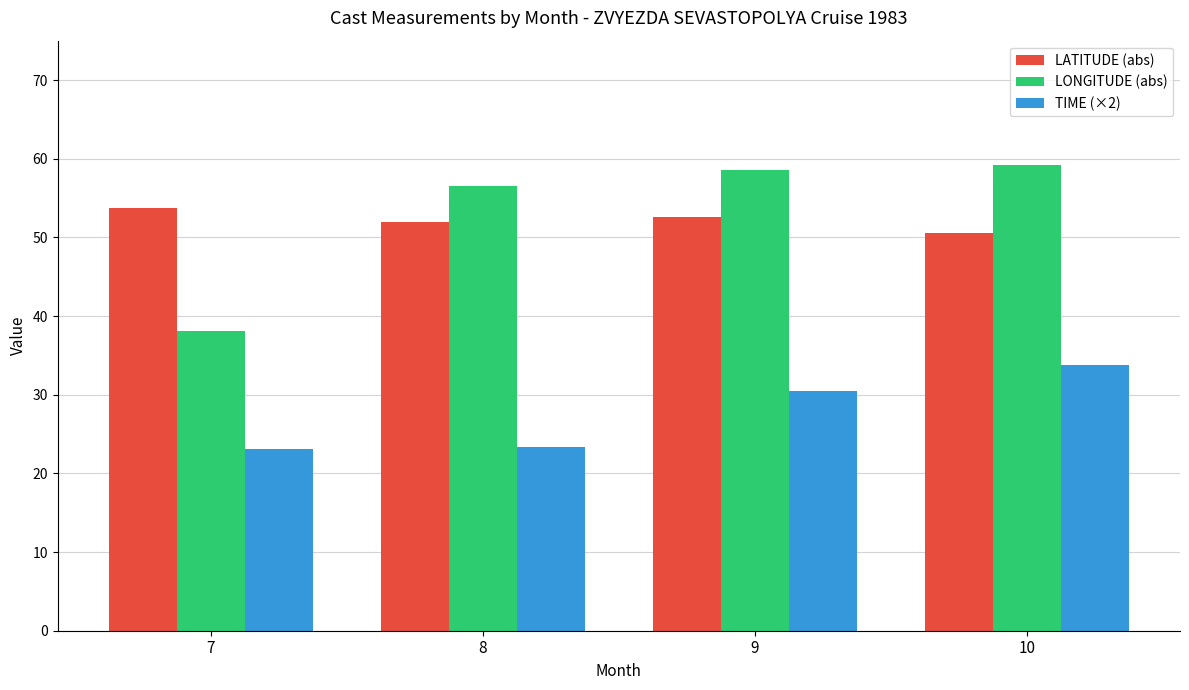

At which category is the sum across all series the highest?

10